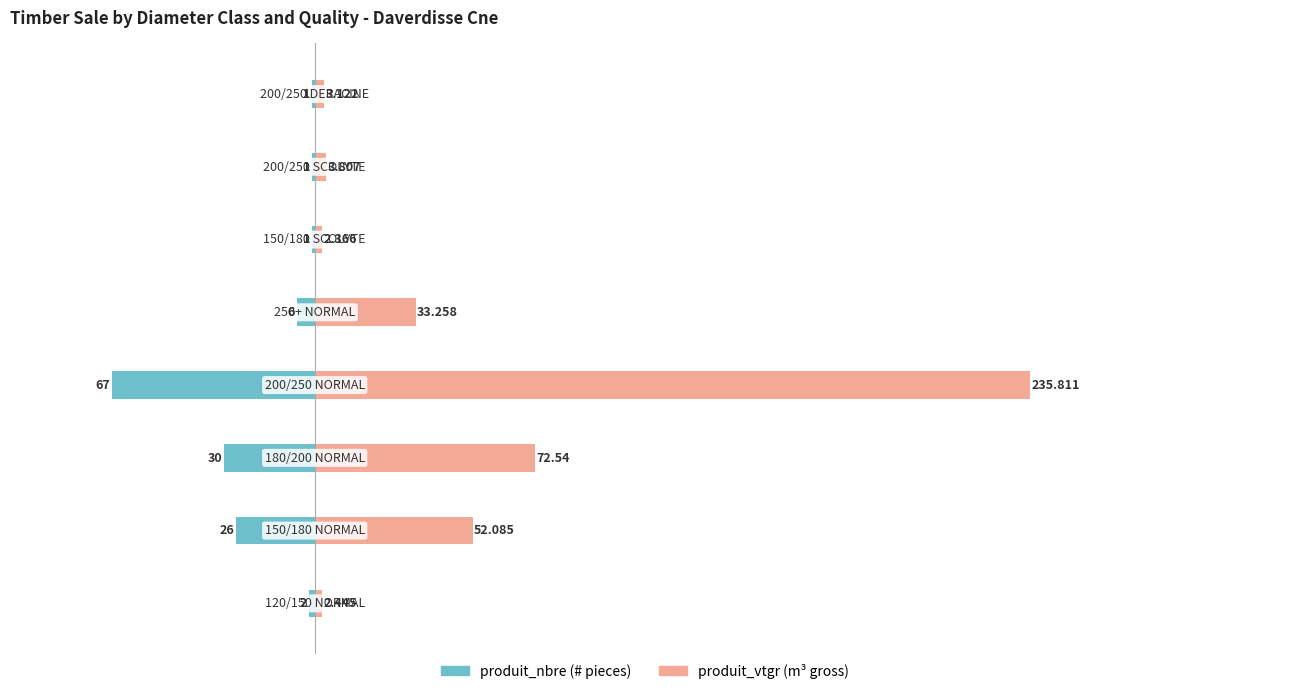

Rank the series by their average value, from highest to lowest.

produit_vtgr, produit_nbre